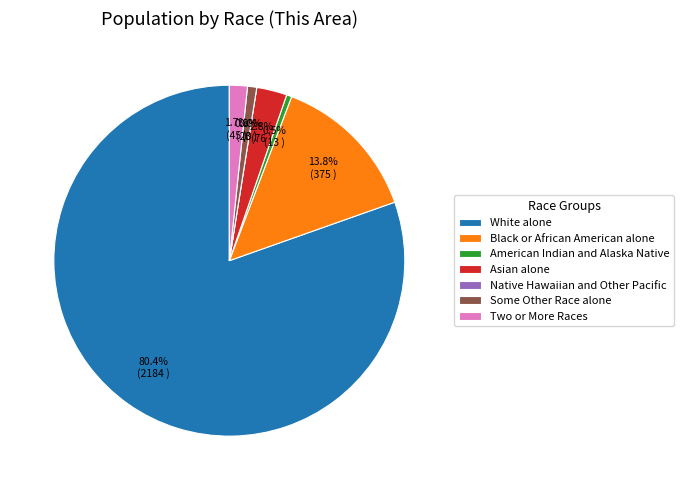

How many slices are in this pie chart?

7